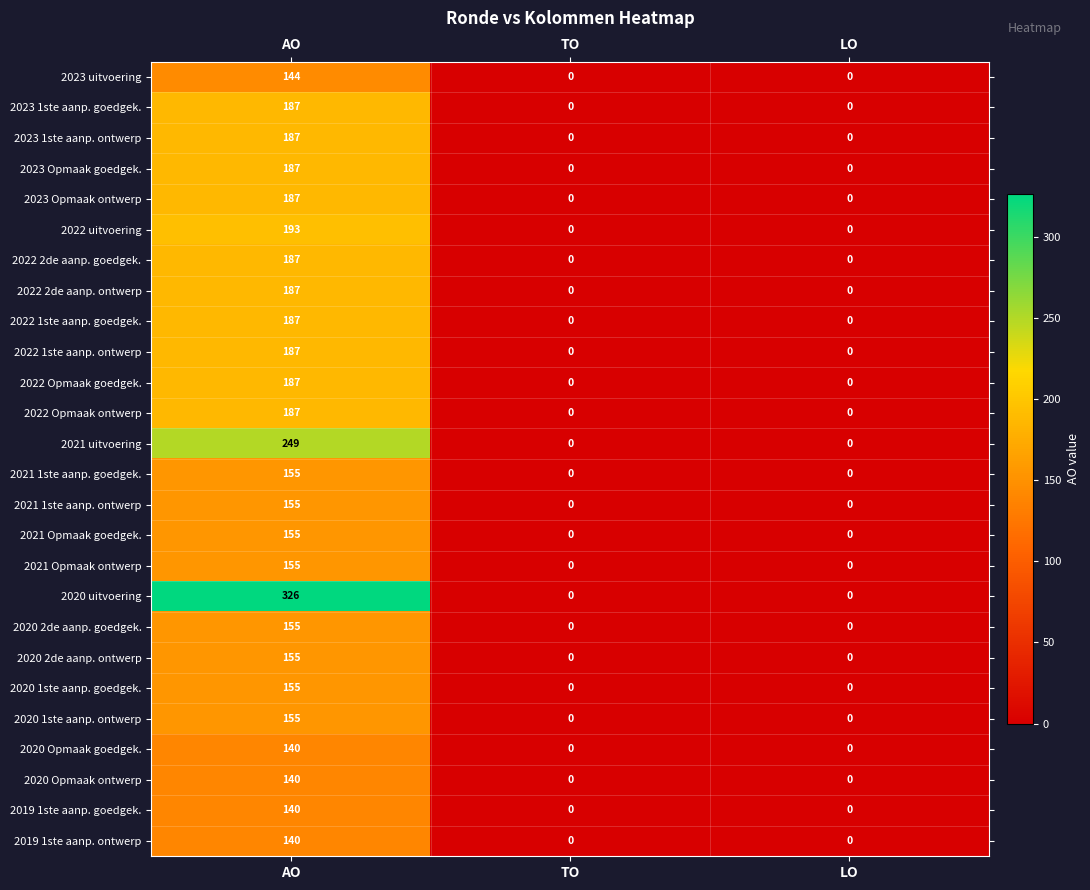

Is the value of 2021 Opmaak goedgek. at AO greater than the value of 2019 1ste aanp. goedgek. at TO?

Yes